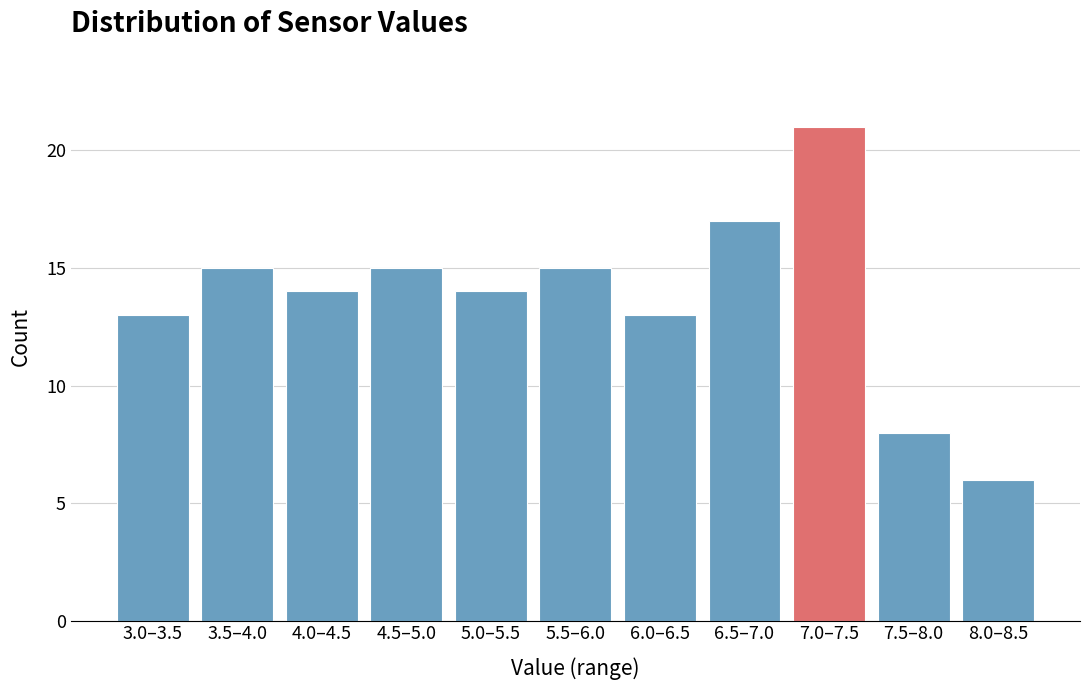

Reading right to left, extract all data points from this chart.

8.0–8.5=6	7.5–8.0=8	7.0–7.5=21	6.5–7.0=17	6.0–6.5=13	5.5–6.0=15	5.0–5.5=14	4.5–5.0=15	4.0–4.5=14	3.5–4.0=15	3.0–3.5=13